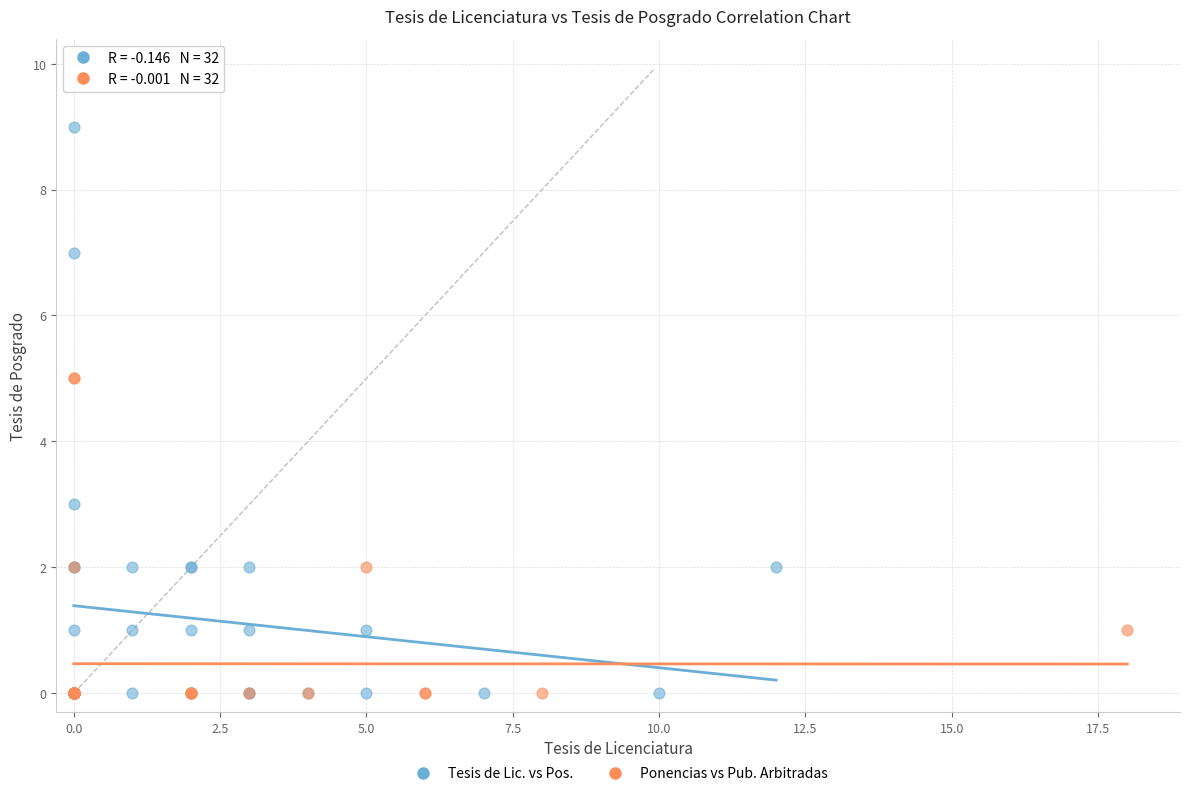

Which series has the largest Y range (max minus min)?

Tesis de Lic. vs Pos.